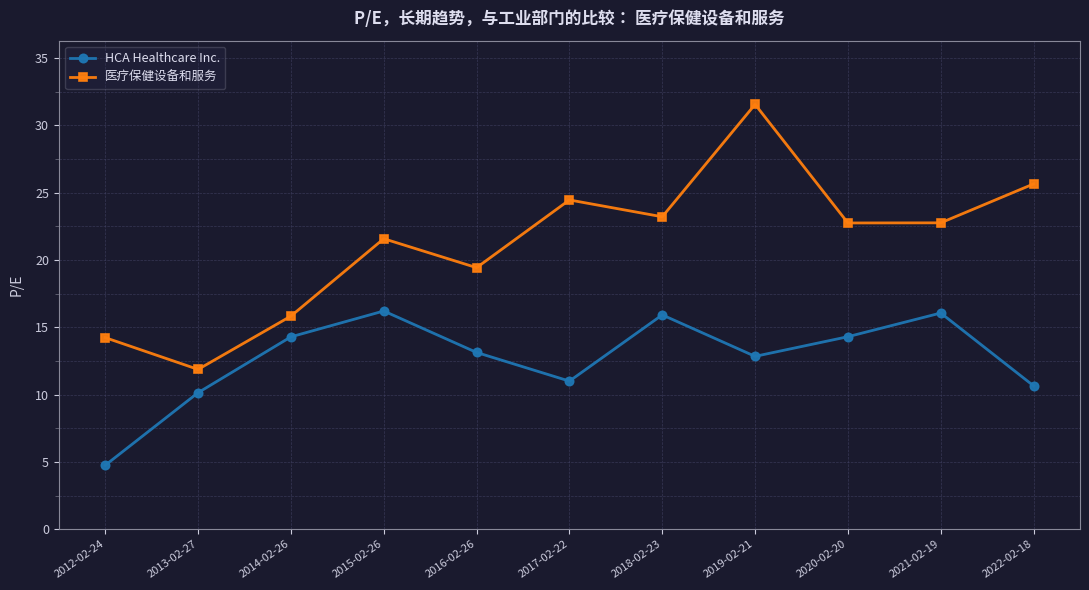

Where is HCA Healthcare Inc. nearest to the value 10?

2013-02-27